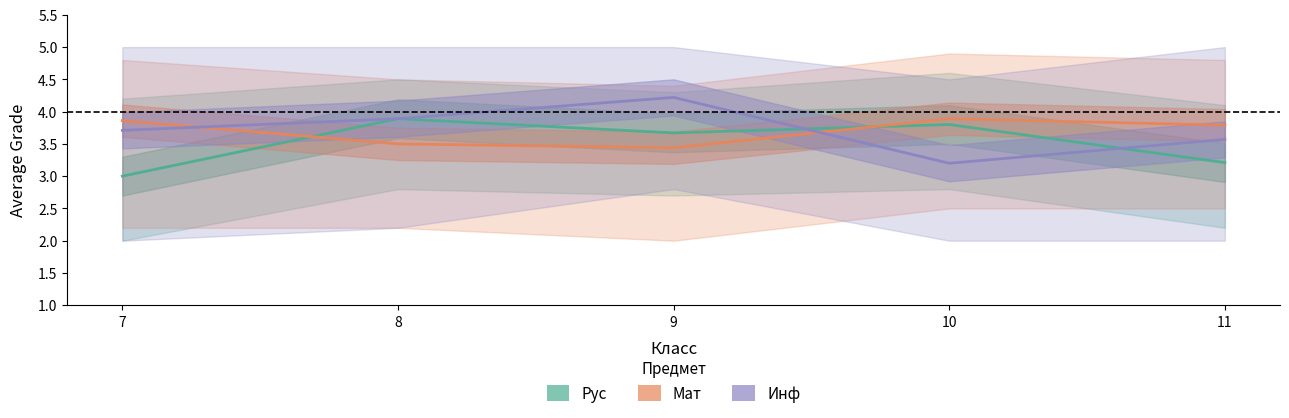

True or false: Рус and Мат cross at least once.

True